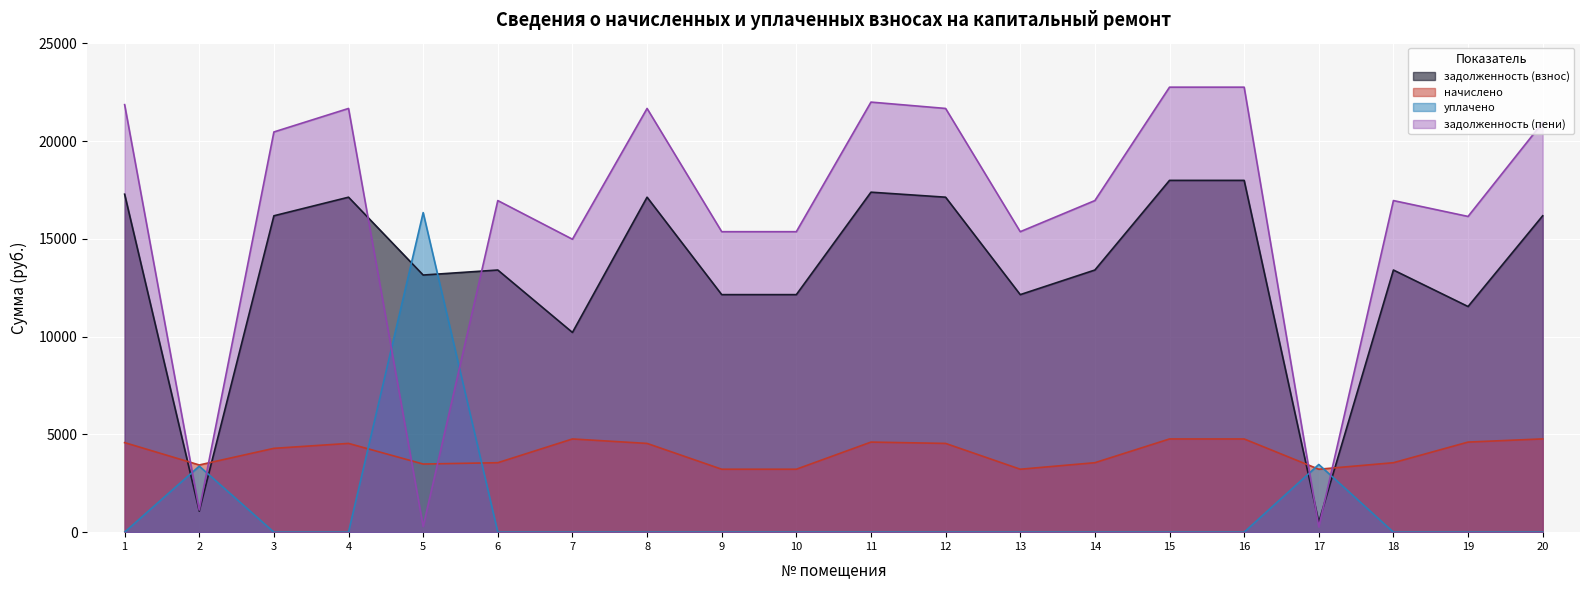

True or false: задолженность (взнос) has a value of 23917.0 at 12.

False